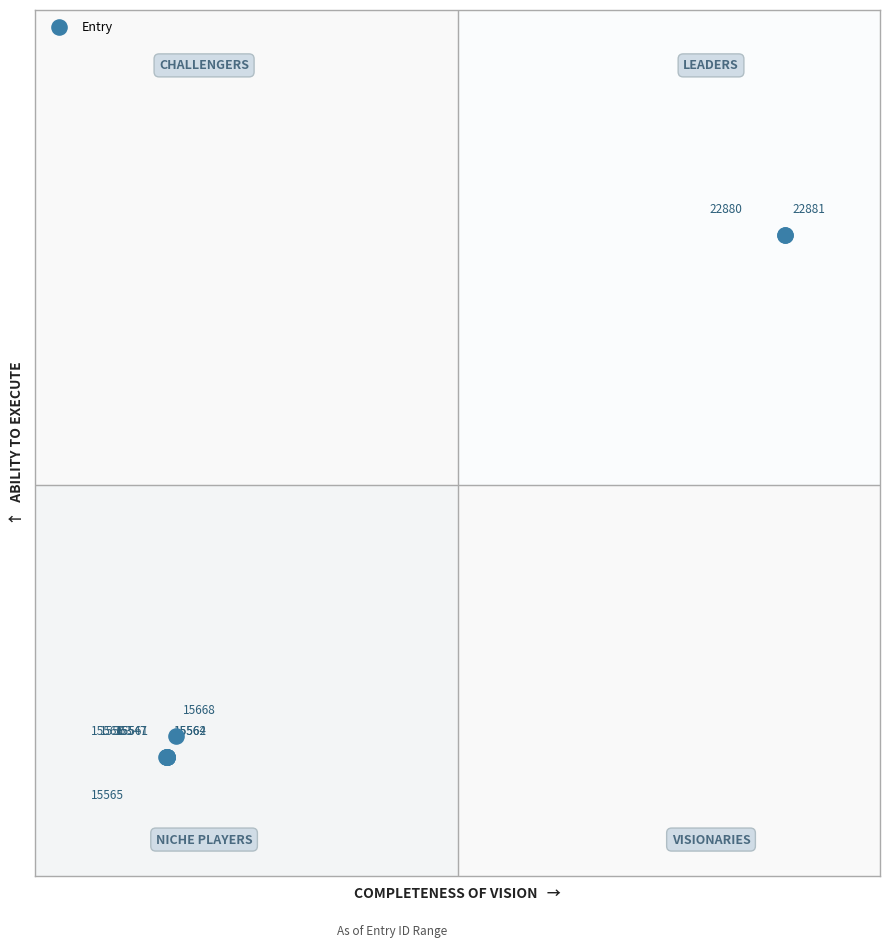

What Y value in the scatter plot is closest to 6760?

5901